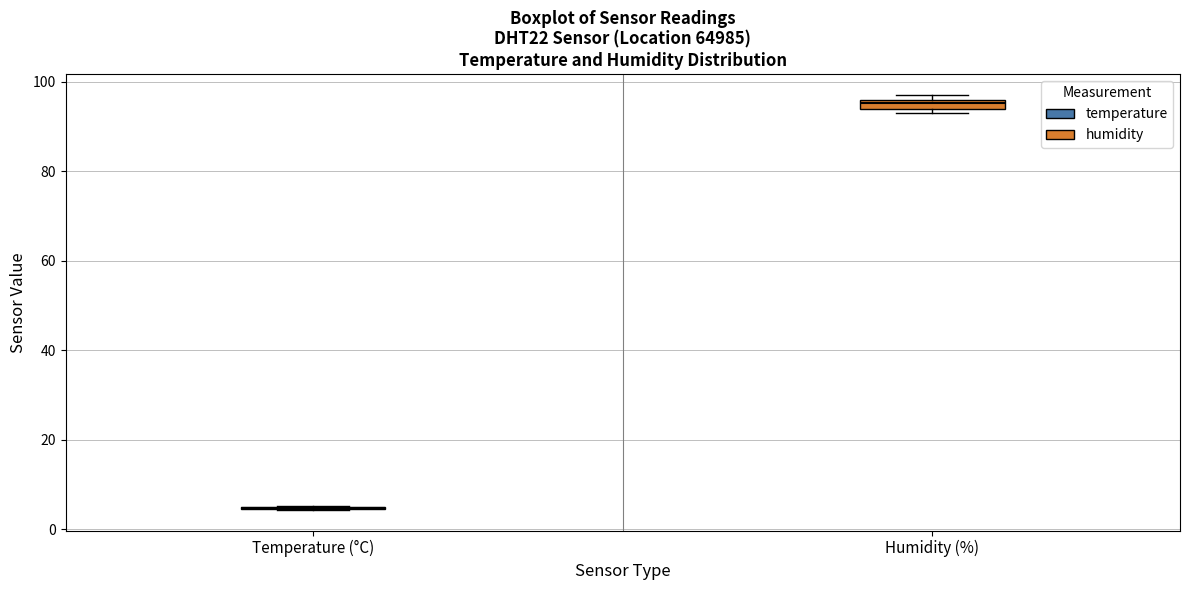

Where is the lower edge of the box for Humidity (%) on the y-axis? The values are not printed on the chart, so give them approximately, as read against the axis.

94